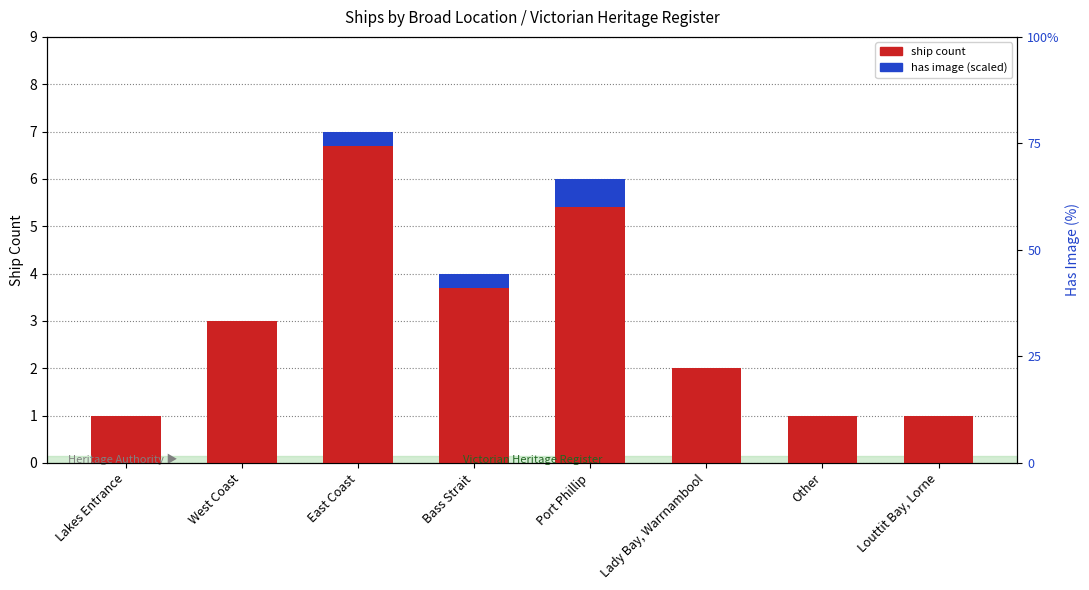

Reading left to right, transcribe all the data shown in this chart.

ship count: 1.0	3.0	7.0	4.0	6.0	2.0	1.0	1.0
has image (scaled): 0.0	0.0	0.3	0.3	0.6	0.0	0.0	0.0